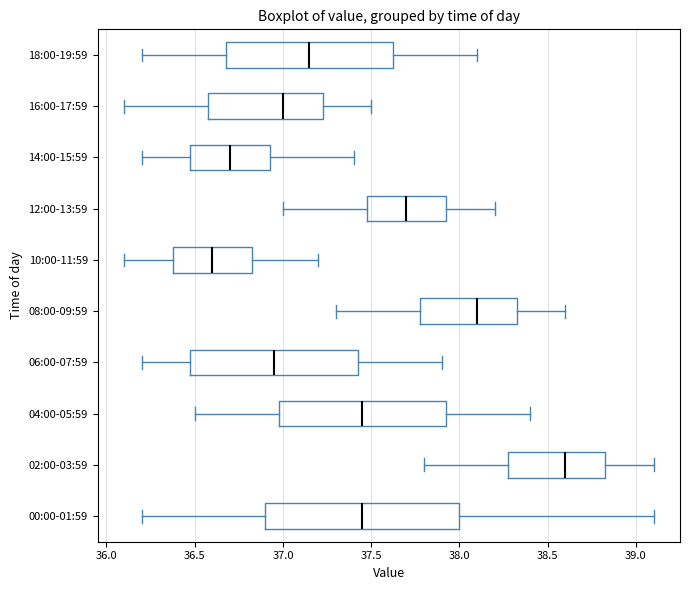

Reading bottom to top, transcribe this box plot: for each box, give where its median line is, the range the box spans, and where its two whiskers end, as read against the x-axis. The values are not printed on the chart, so give them approximately, as read against the axis.

00:00-01:59: median 37.45, box 36.90 to 38.00, whiskers 36.20 to 39.10
02:00-03:59: median 38.60, box 38.30 to 38.85, whiskers 37.80 to 39.10
04:00-05:59: median 37.45, box 37.00 to 37.95, whiskers 36.50 to 38.40
06:00-07:59: median 36.95, box 36.50 to 37.45, whiskers 36.20 to 37.90
08:00-09:59: median 38.10, box 37.80 to 38.35, whiskers 37.30 to 38.60
10:00-11:59: median 36.60, box 36.40 to 36.85, whiskers 36.10 to 37.20
12:00-13:59: median 37.70, box 37.50 to 37.95, whiskers 37.00 to 38.20
14:00-15:59: median 36.70, box 36.50 to 36.95, whiskers 36.20 to 37.40
16:00-17:59: median 37.00, box 36.60 to 37.25, whiskers 36.10 to 37.50
18:00-19:59: median 37.15, box 36.70 to 37.65, whiskers 36.20 to 38.10